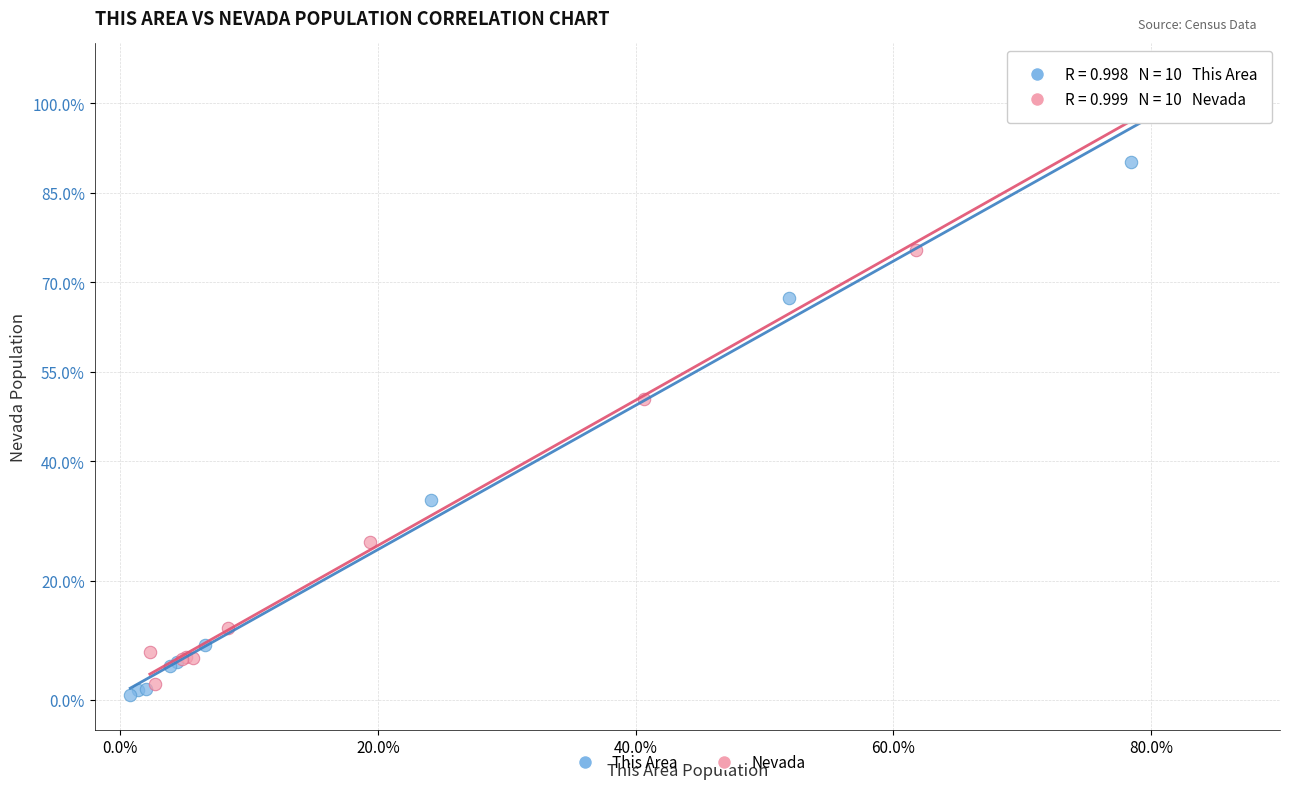

Which series has the widest spread of Y values?

This Area